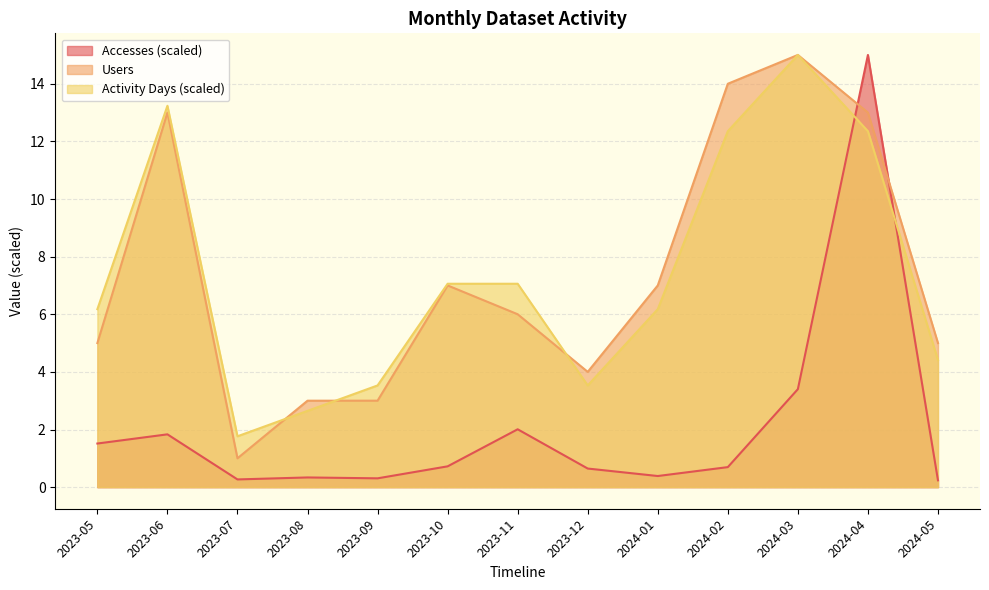

Where is the first local maximum for Activity Days?

2023-06